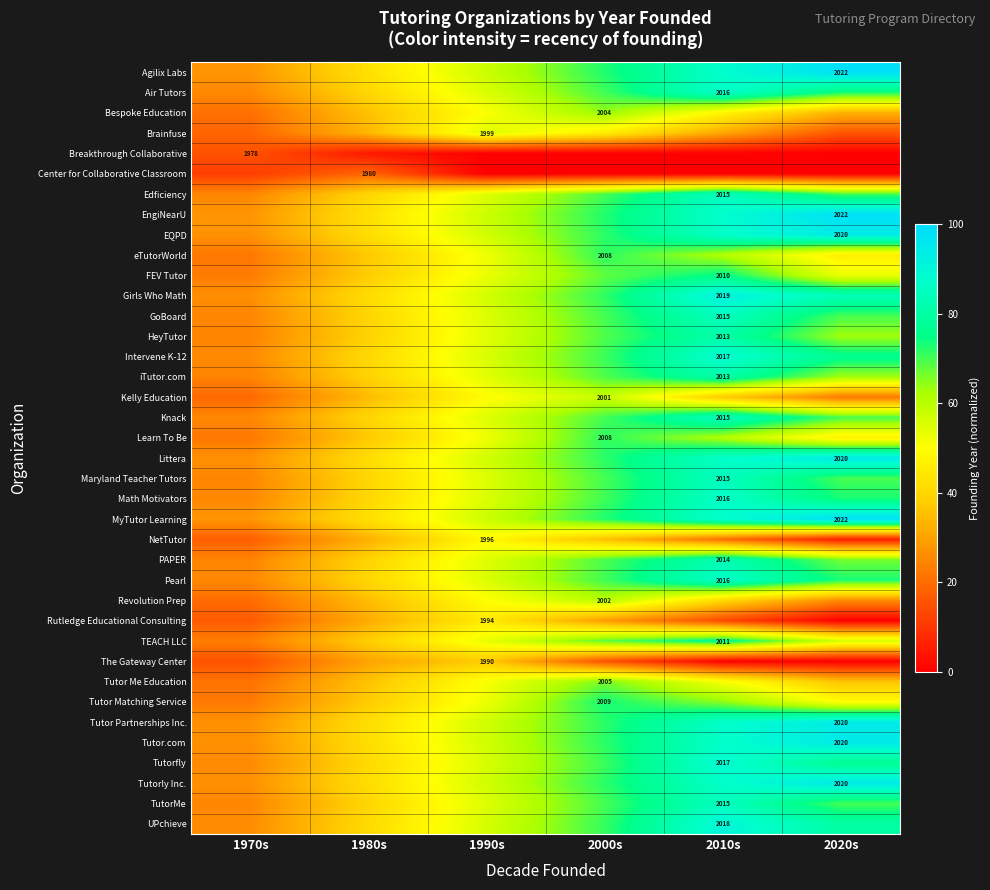

Which series has the largest range (max minus min)?

Agilix Labs